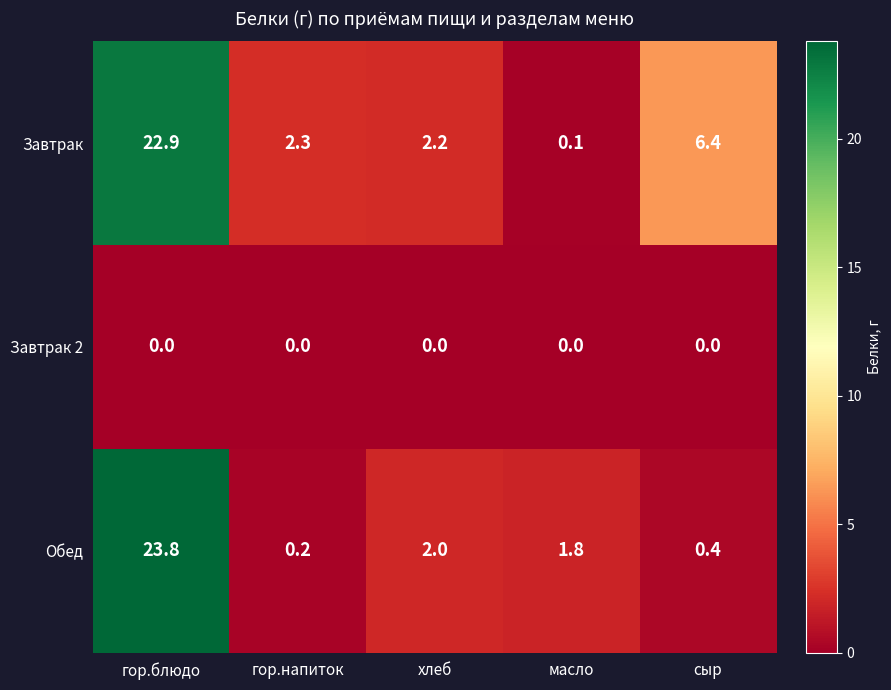

What is the sum of all Завтрак values?

33.9